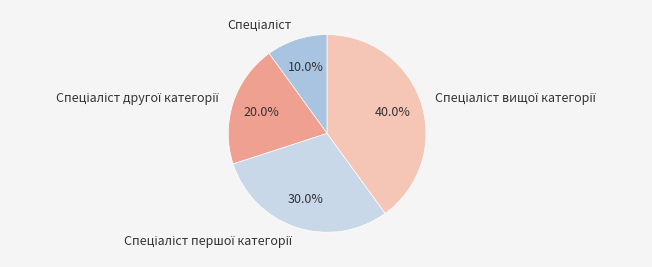

Is there any slice that represents more than half of the pie?

No